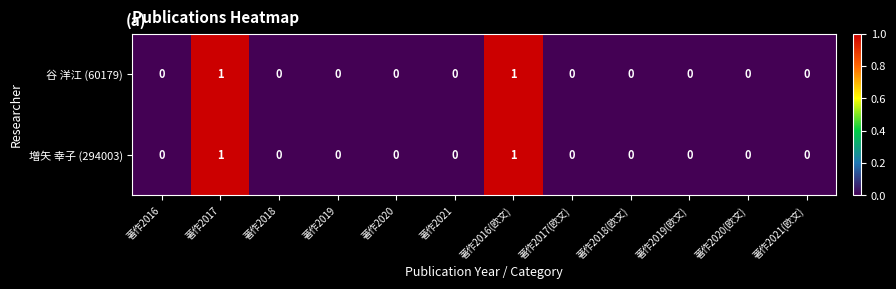

Is it true that 谷 洋江 (60179) equals 1 at 著作2020(欧文)?

False